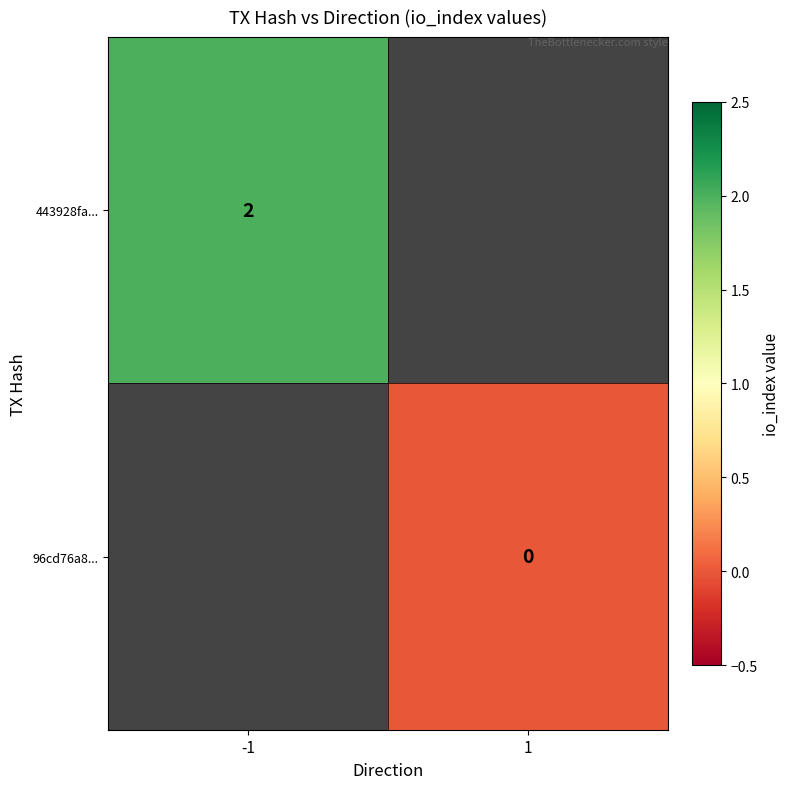

Is the value of 96cd76a8... at 1 greater than the value of 443928fa... at -1?

No